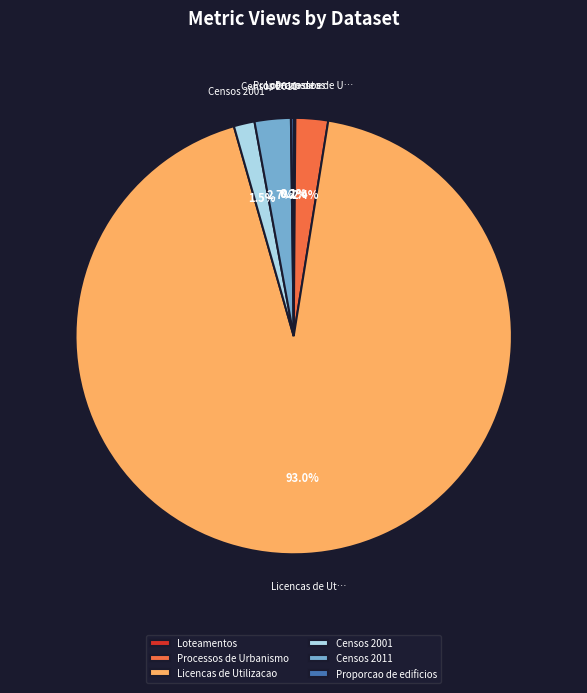

Is it true that Licencas de Utilizacao is 93% of the pie?

True